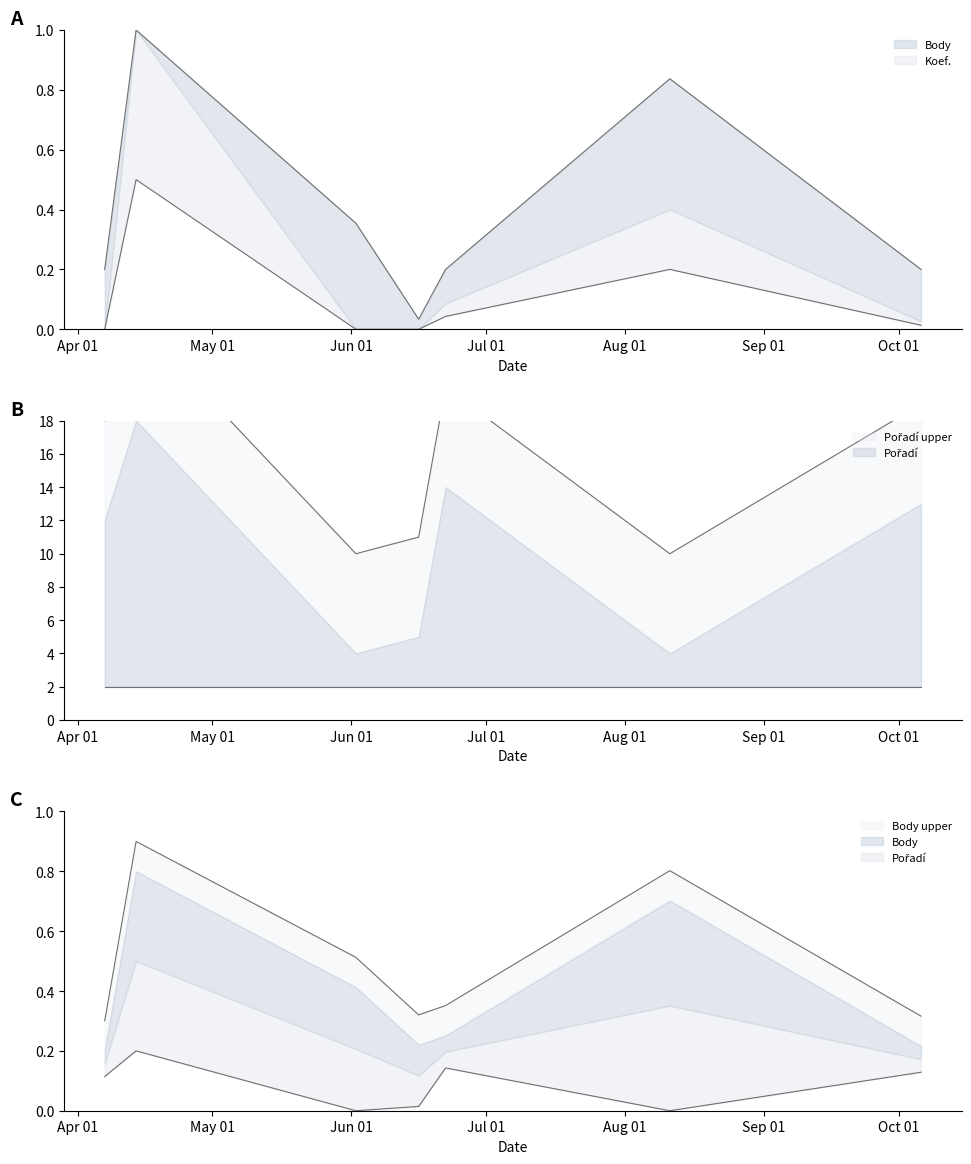

What is the label of the 5th point from the left?

2018-06-22